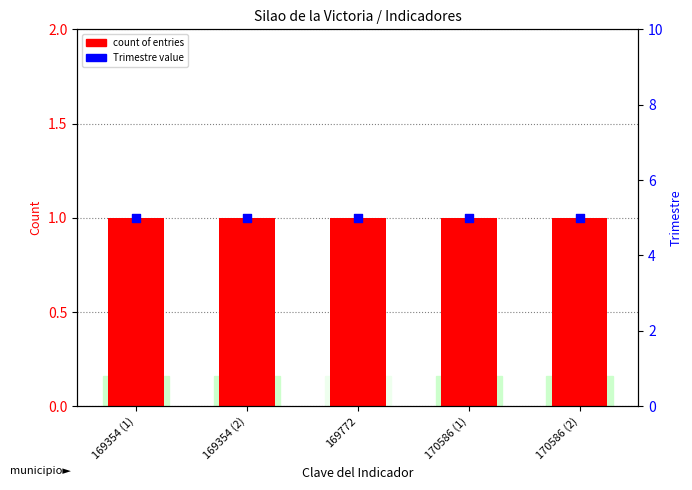

At which category is the sum across all series the highest?

169354 (1)